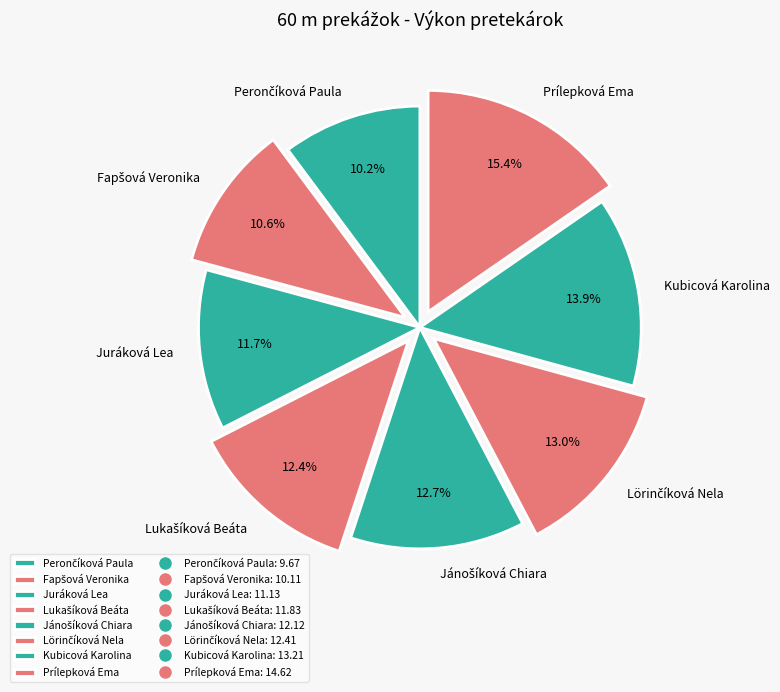

Is the sum of Juráková Lea and Prílepková Ema greater than half?

No